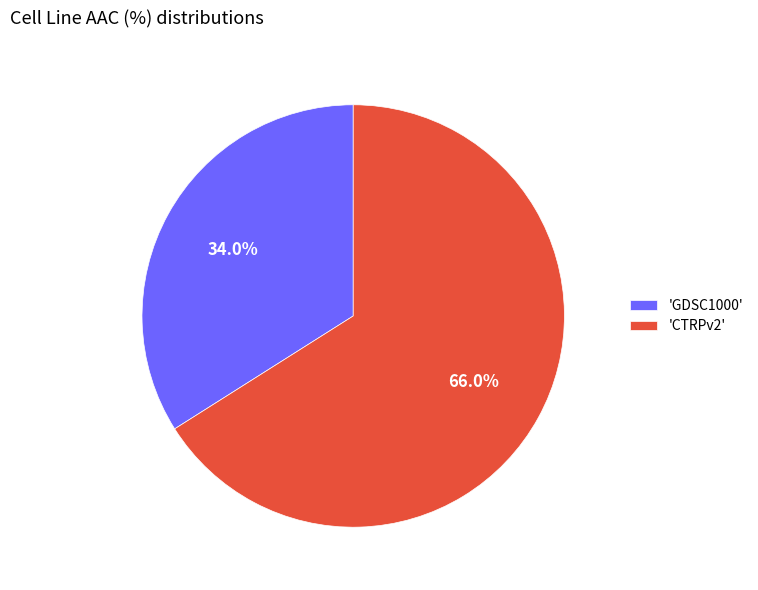

Which has a higher value, 'CTRPv2' or 'GDSC1000'?

'CTRPv2'